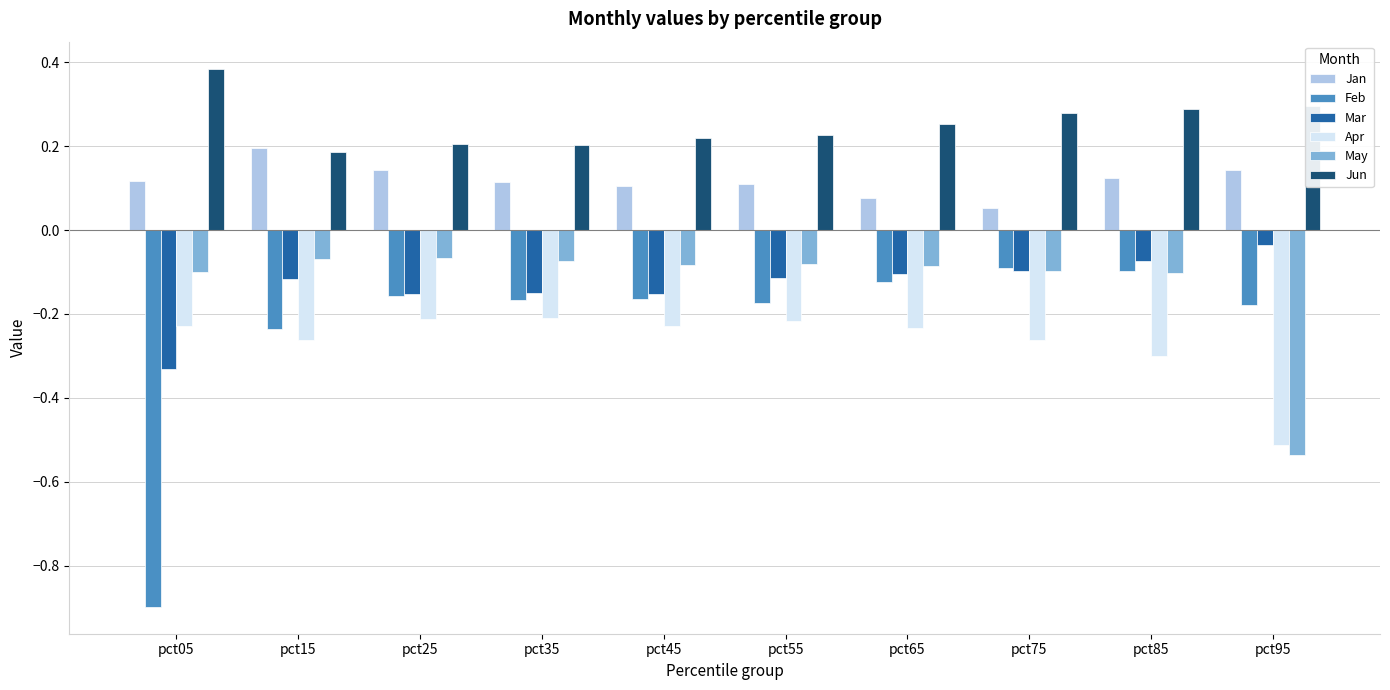

How many Jun values are between 0 and 1?

10